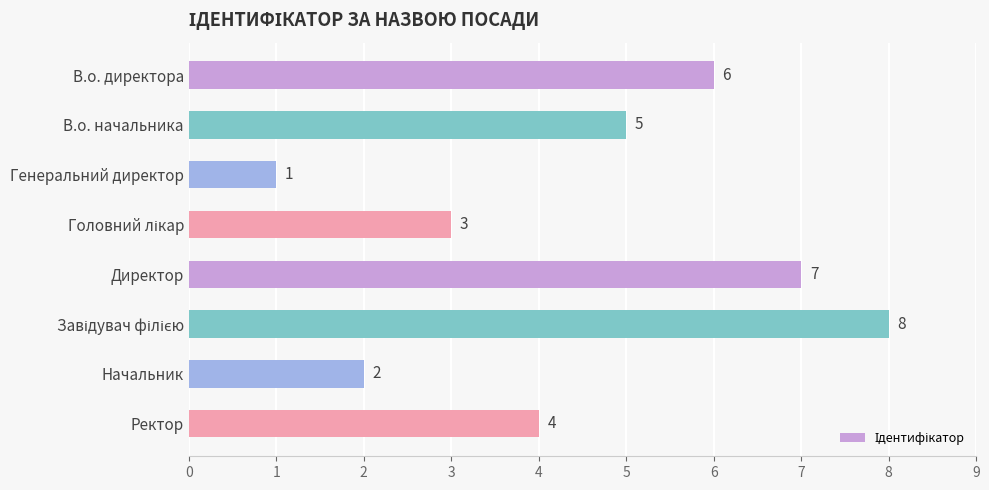

What is the difference between the second highest and minimum values?

6